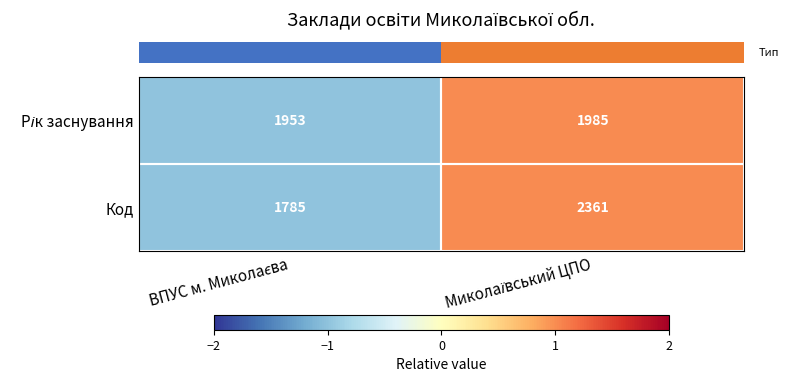

Which series has the largest total across all categories?

Код